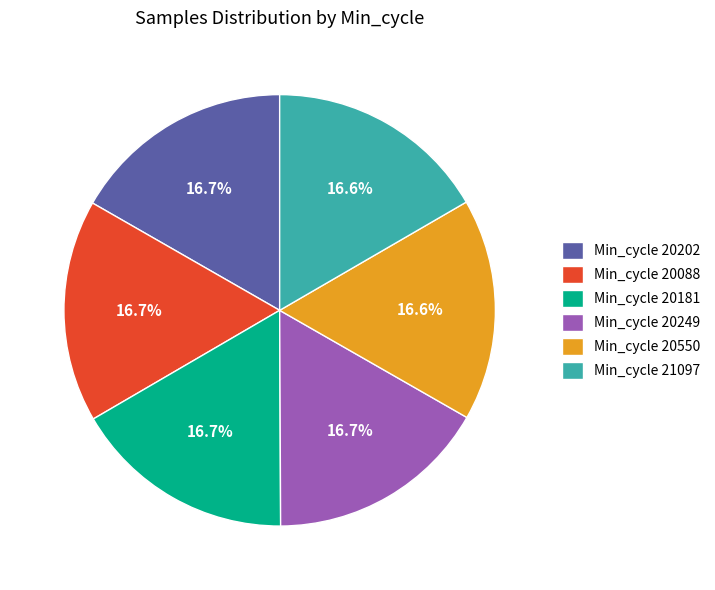

Approximately how many times larger is the value at Min_cycle 20249 compared to Min_cycle 20202?

1.0